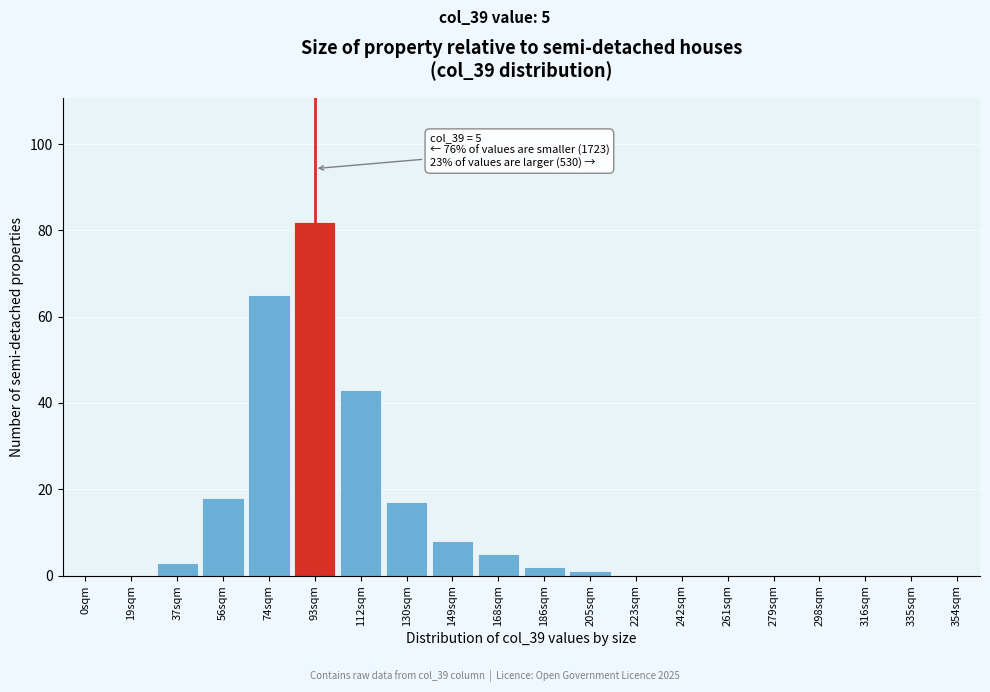

Reading left to right, extract all data points from this chart.

0sqm=0	19sqm=0	37sqm=3	56sqm=18	74sqm=65	93sqm=82	112sqm=43	130sqm=17	149sqm=8	168sqm=5	186sqm=2	205sqm=1	223sqm=0	242sqm=0	261sqm=0	279sqm=0	298sqm=0	316sqm=0	335sqm=0	354sqm=0